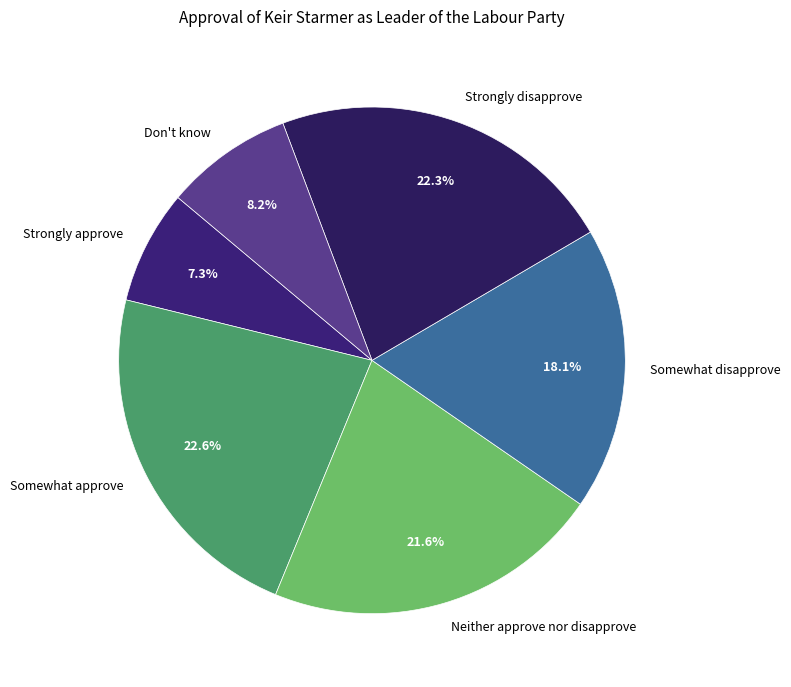

To the nearest percent, what percentage of the pie is Strongly approve?

7%